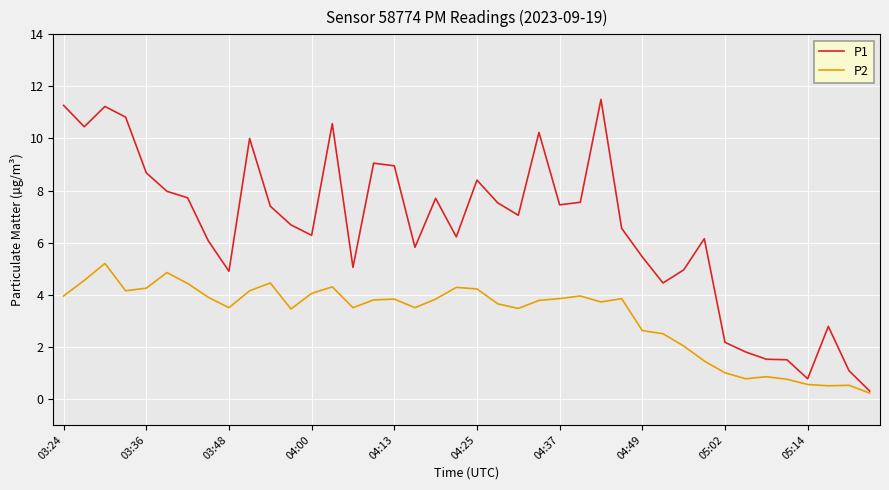

Which series has the largest total across all categories?

P1